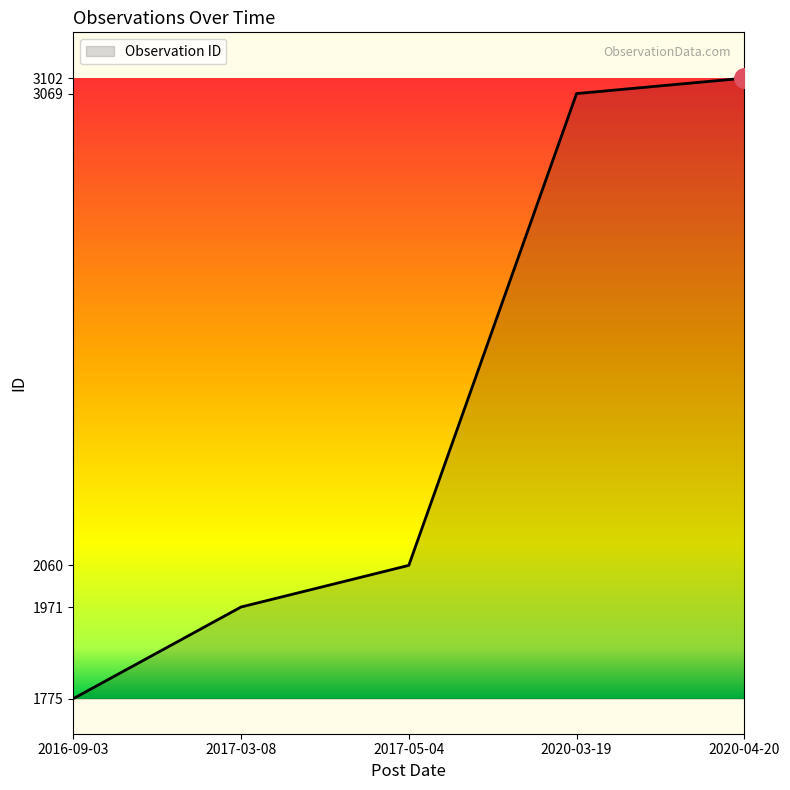

Does the chart display data point markers on the line(s)?

No